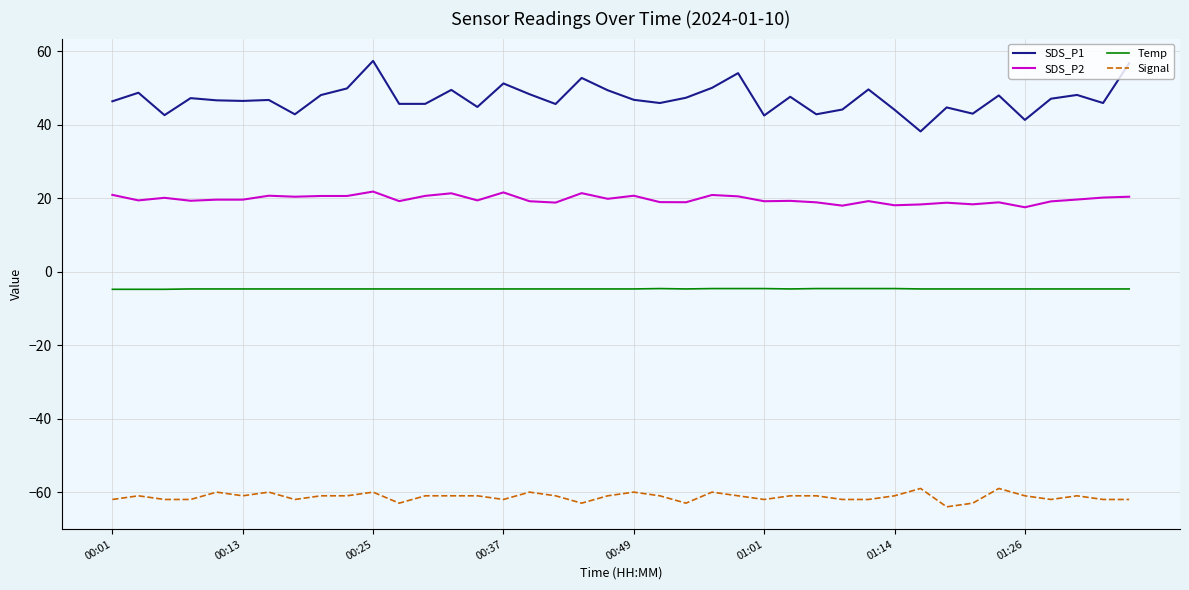

True or false: SDS_P2 and SDS_P1 intersect in this chart.

False